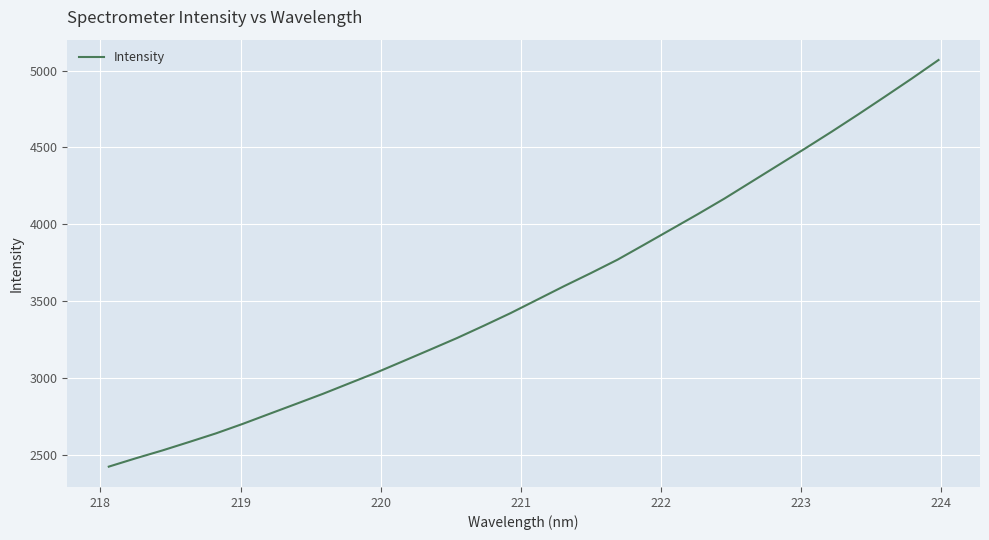

What is the minimum value shown in the chart?

2427.1